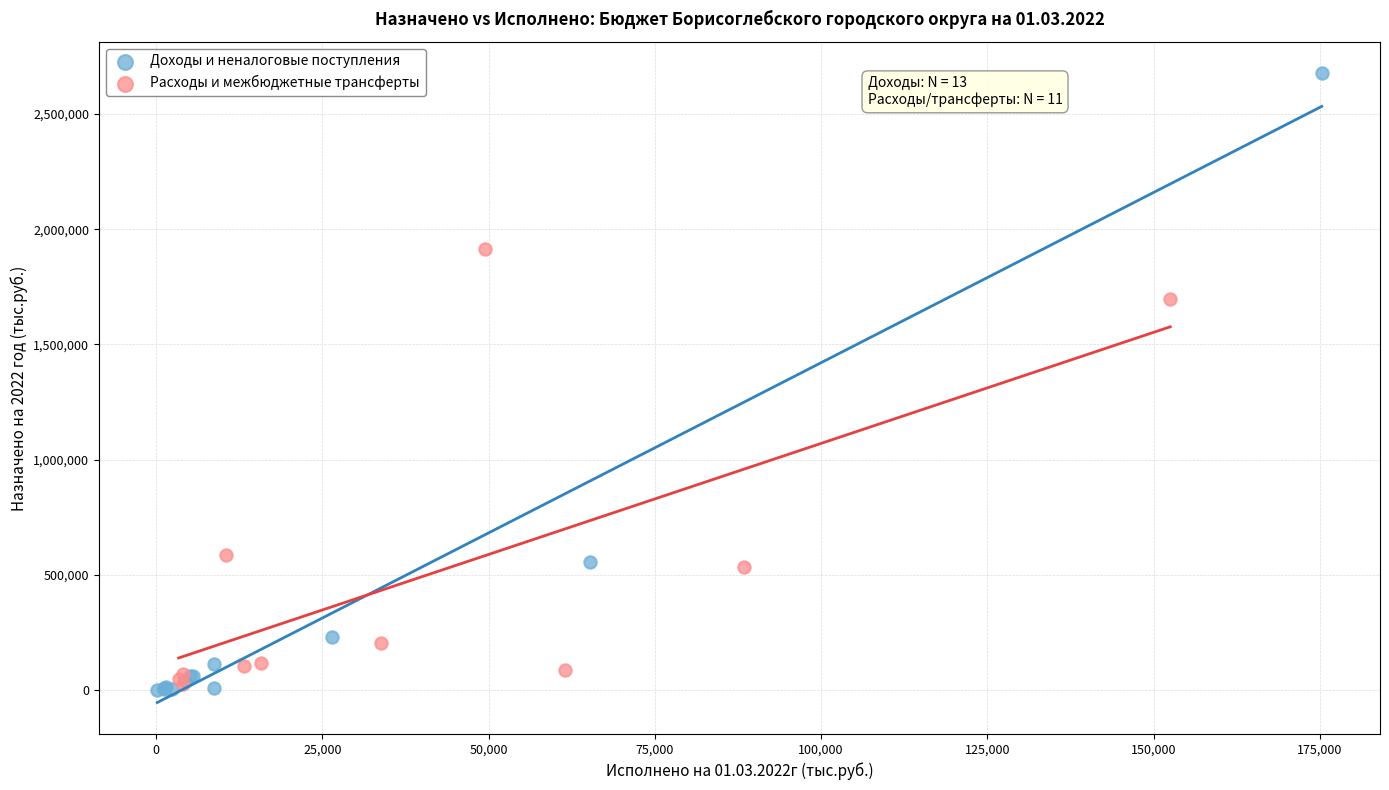

Which series has the largest Y range (max minus min)?

Доходы и неналоговые поступления